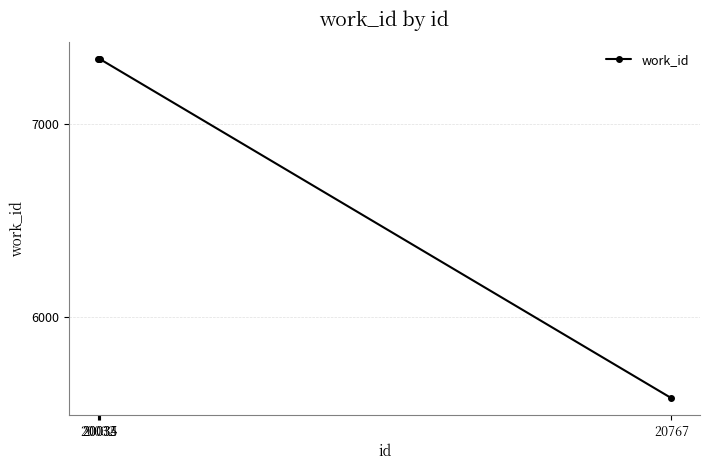

What is the sum of the values at 20767 and 20032?

12914